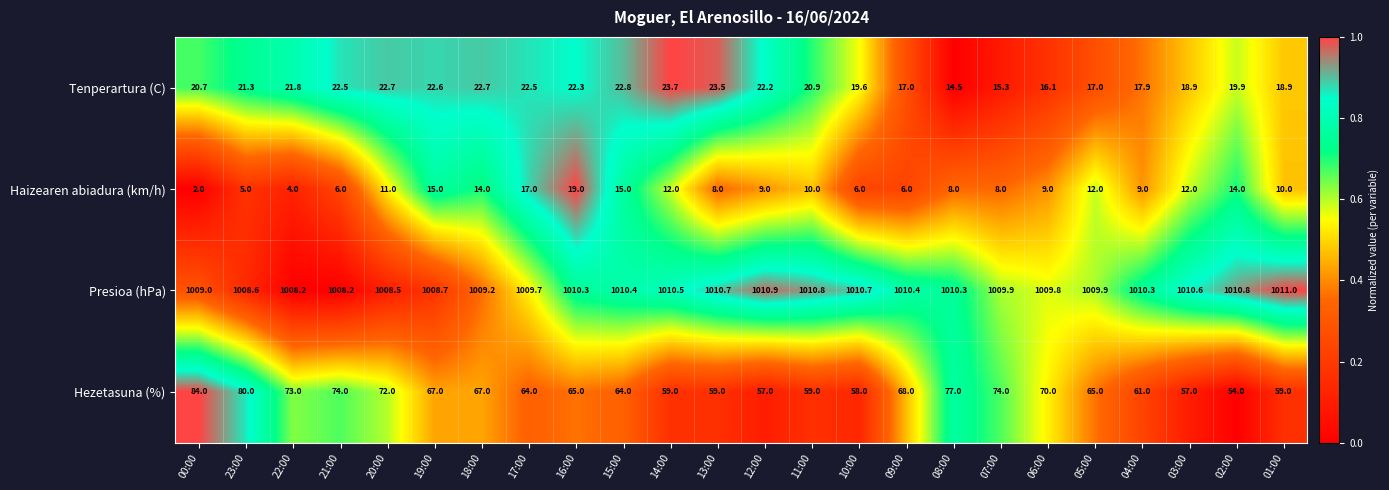

At which category is the sum across all series the highest?

16:00